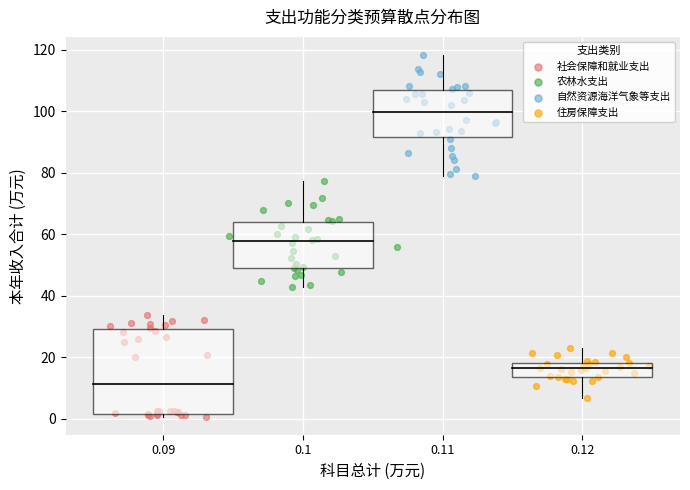

Which series contains the lowest Y value?

社会保障和就业支出